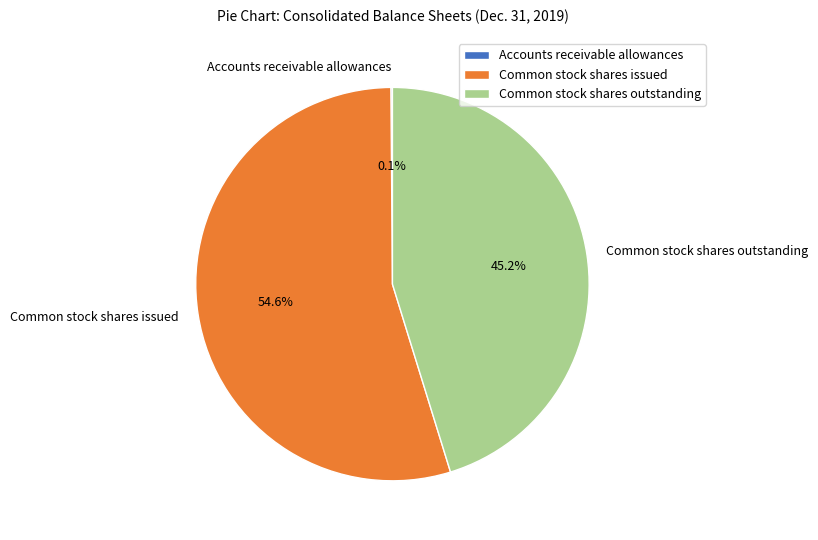

Combined, do Common stock shares issued and Common stock shares outstanding account for over 50%?

Yes